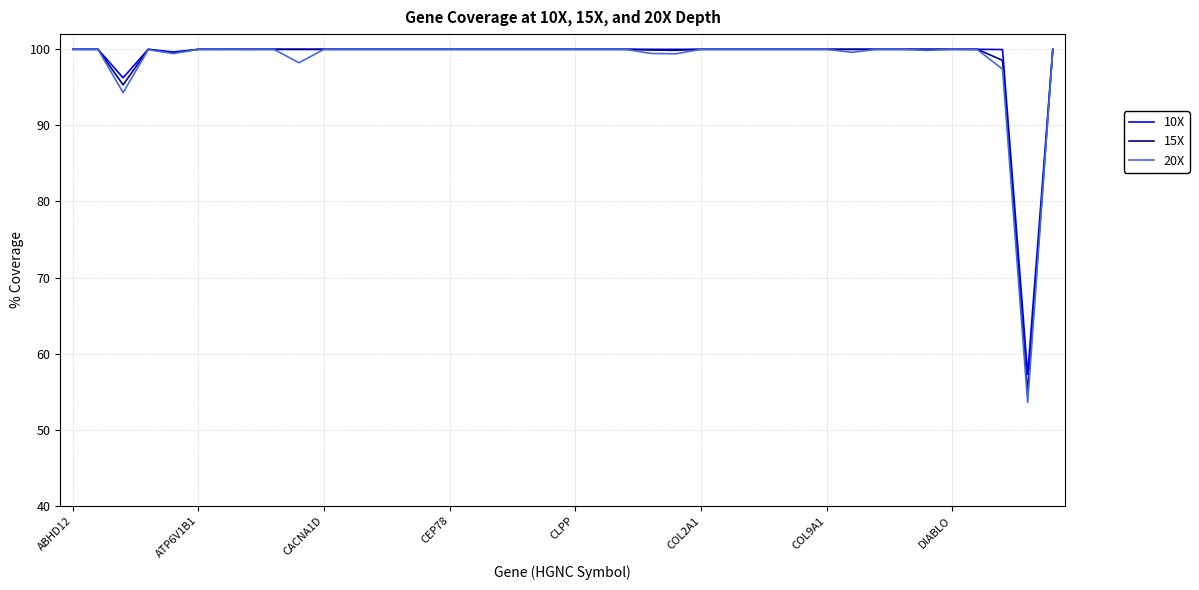

What is the lowest value of the 15X series?

54.8